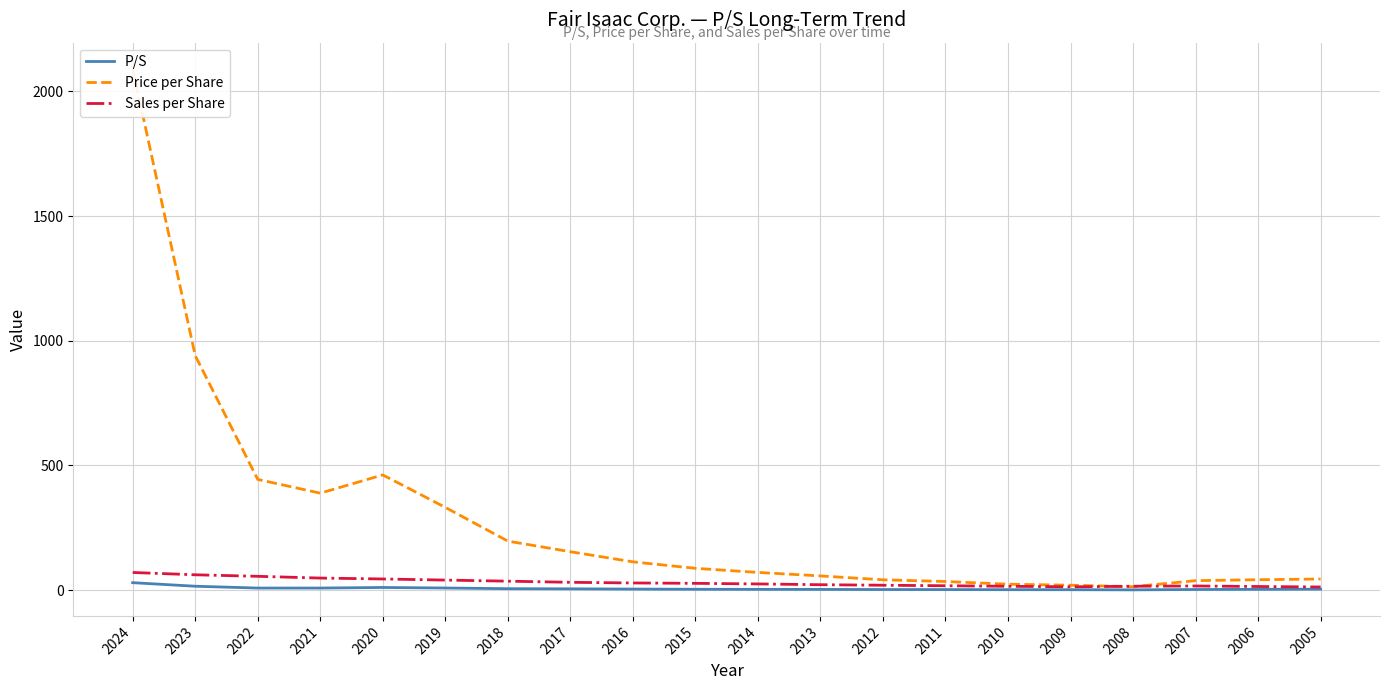

At which category does Sales per Share reach its first local valley?

2009